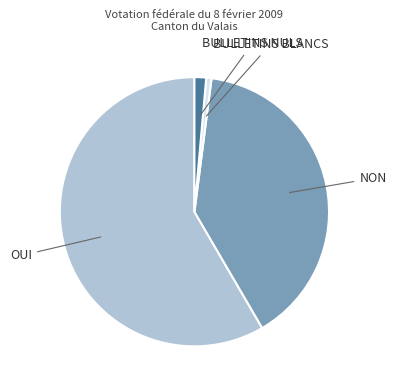

Does any single category account for the majority?

Yes